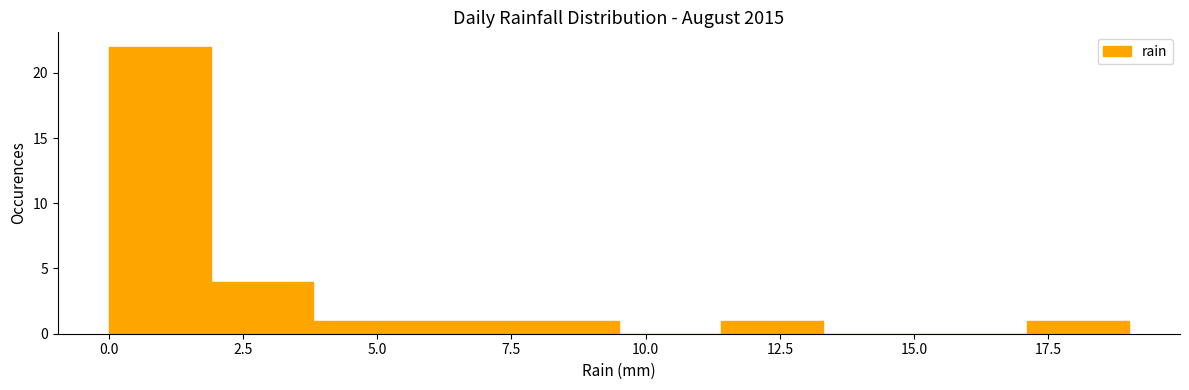

Read against the x-axis, roughly where is the centre of the tallest bar?

1.0